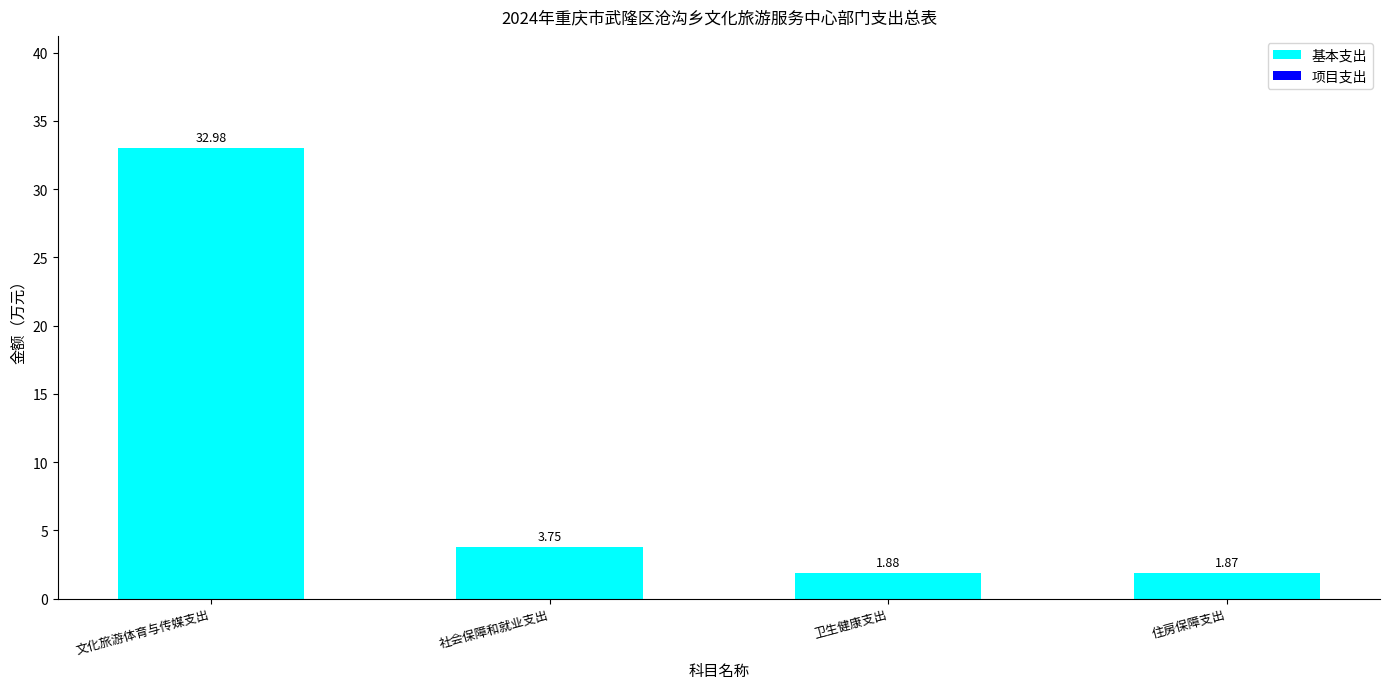

What is the ratio of the value at 社会保障和就业支出 to the value at 住房保障支出?

2.0